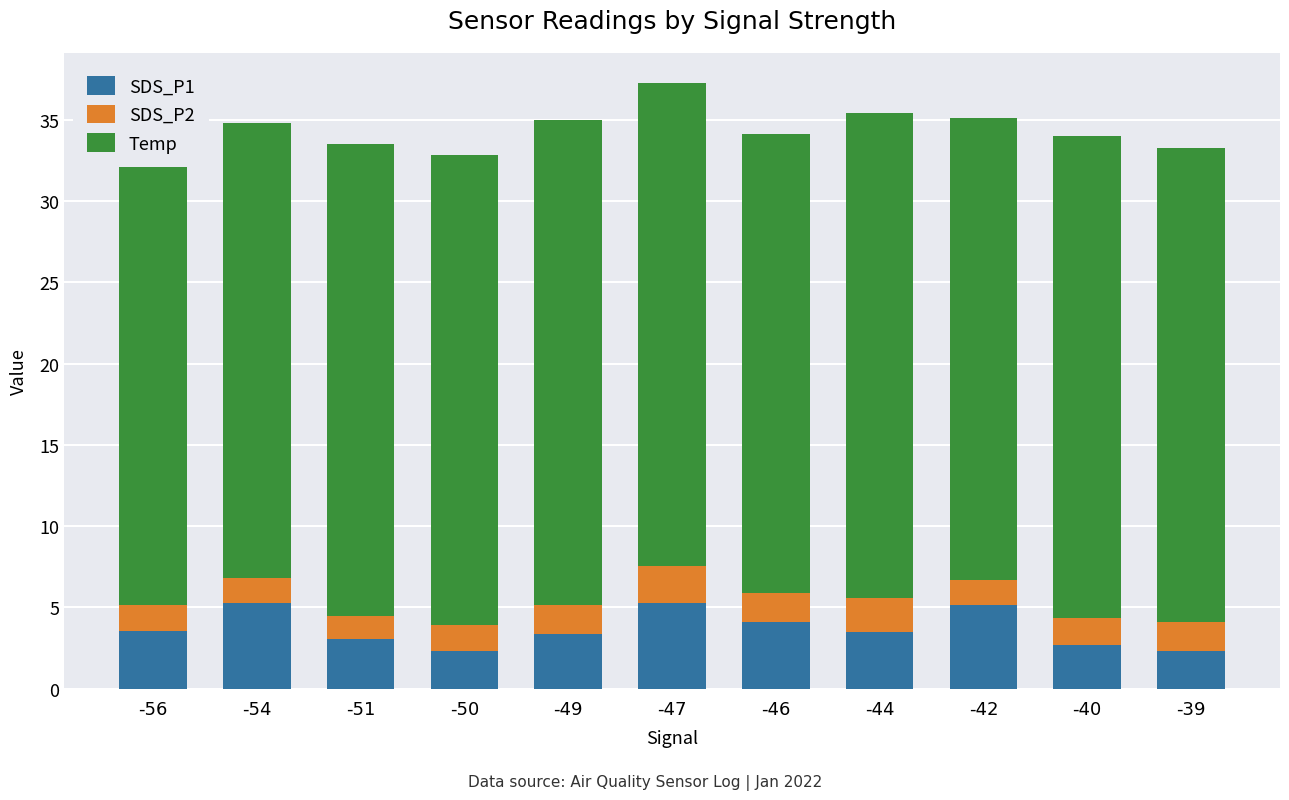

What is the highest value of the SDS_P1 series?

5.3